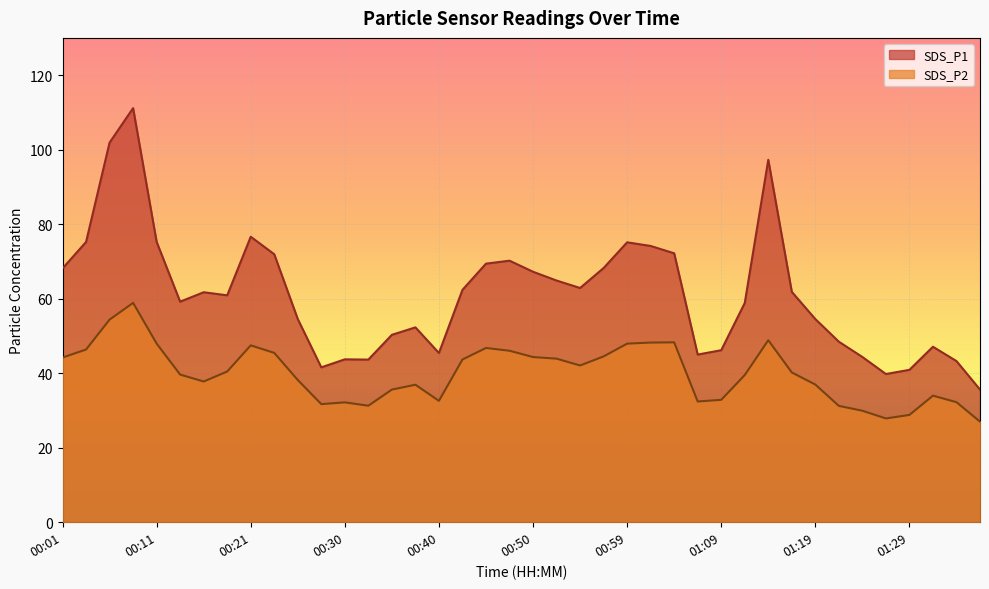

How many data points does each series have?

40